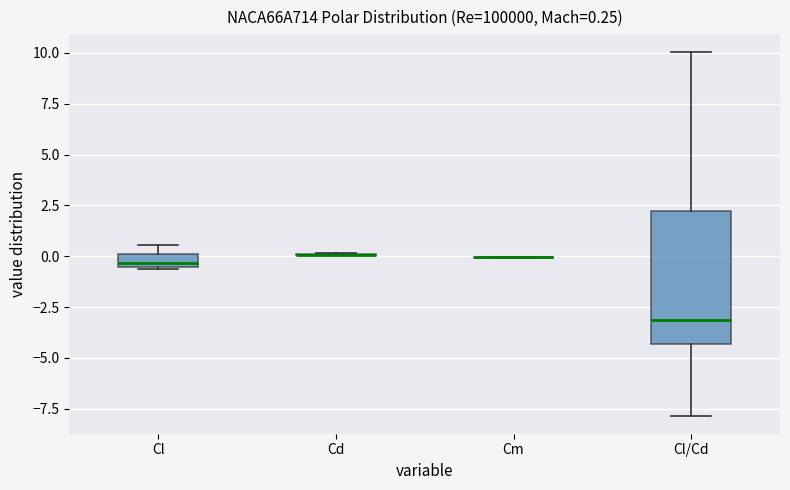

Which box is the tallest, from its lower edge to its upper edge?

Cl/Cd